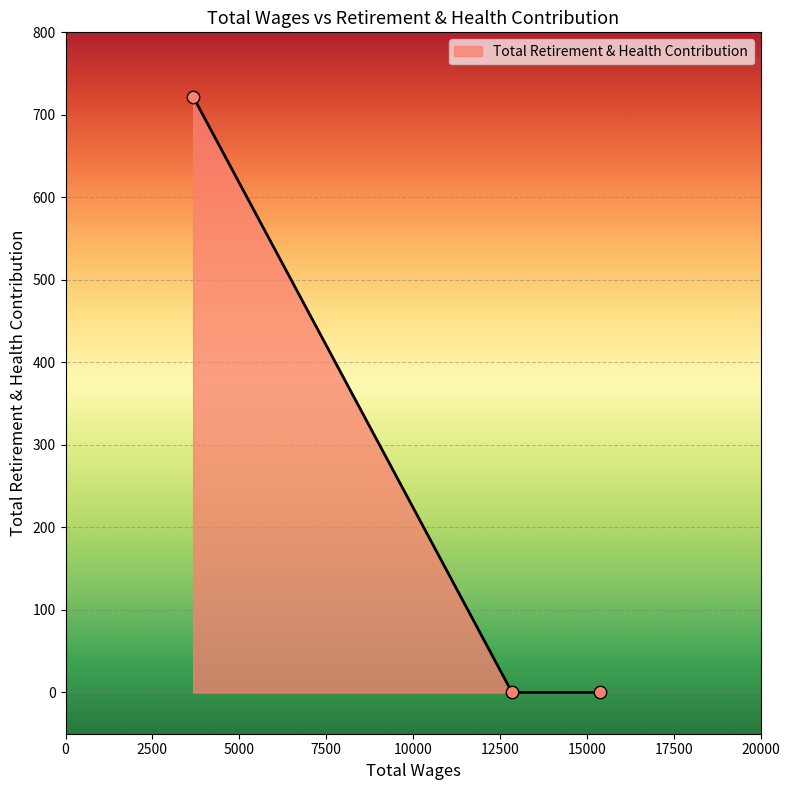

What is the sum of all values?

722